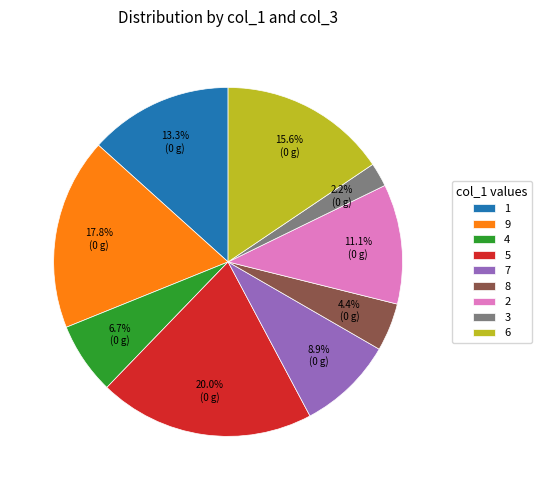

Is the sum of 7 and 6 greater than half?

No